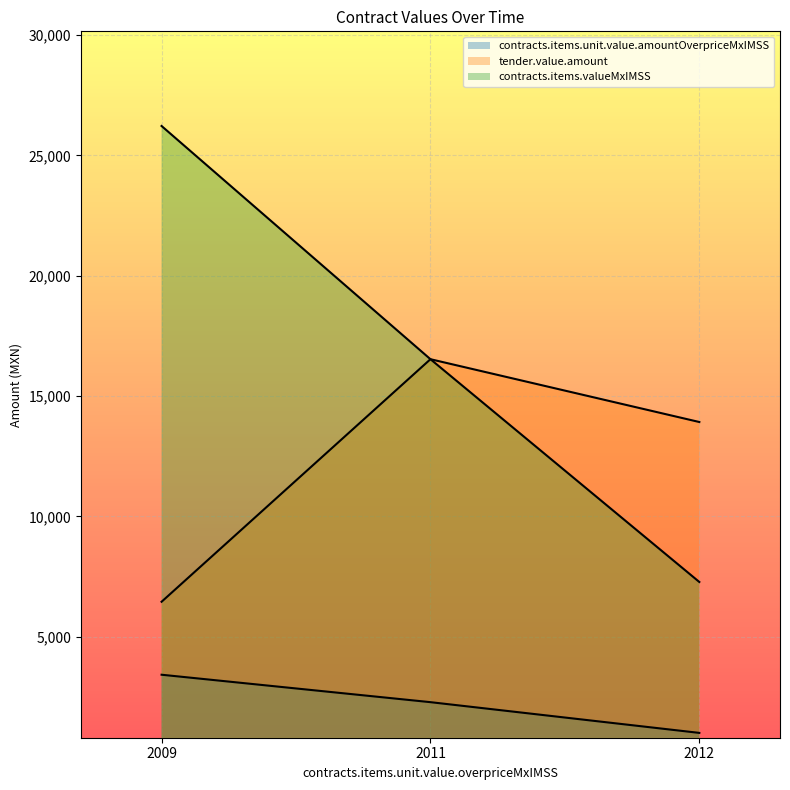

How many values in the tender.value.amount series are below 13920?

1